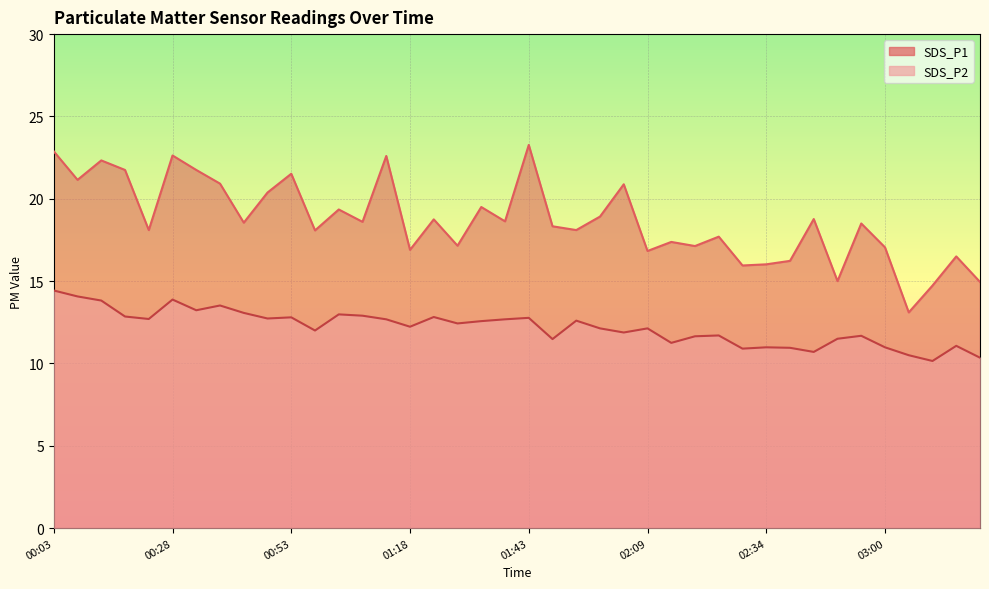

What is the sum of the SDS_P2 values at 00:38 and 00:03?

27.9